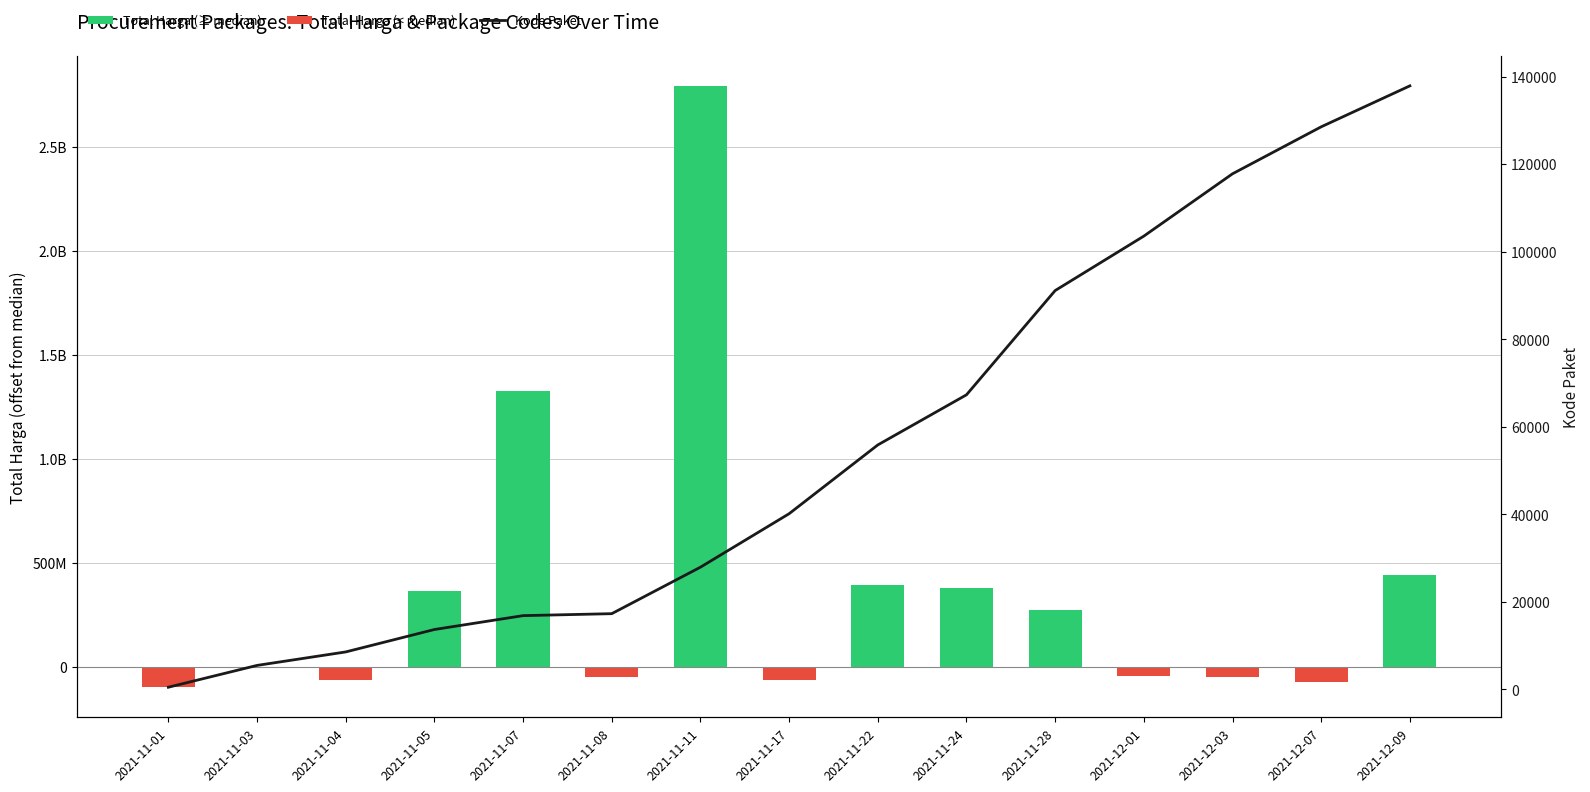

List the series in order of their peak value, lowest first.

Kode Paket, Total Harga